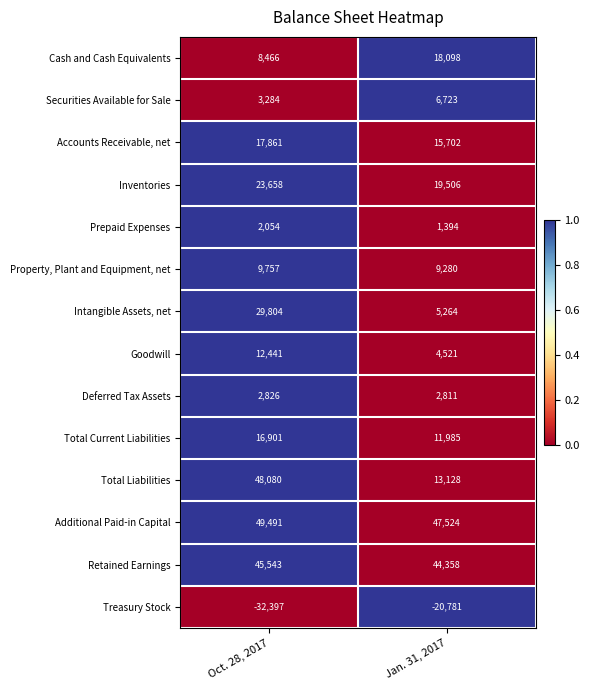

How many data points in Retained Earnings are less than 45543?

1